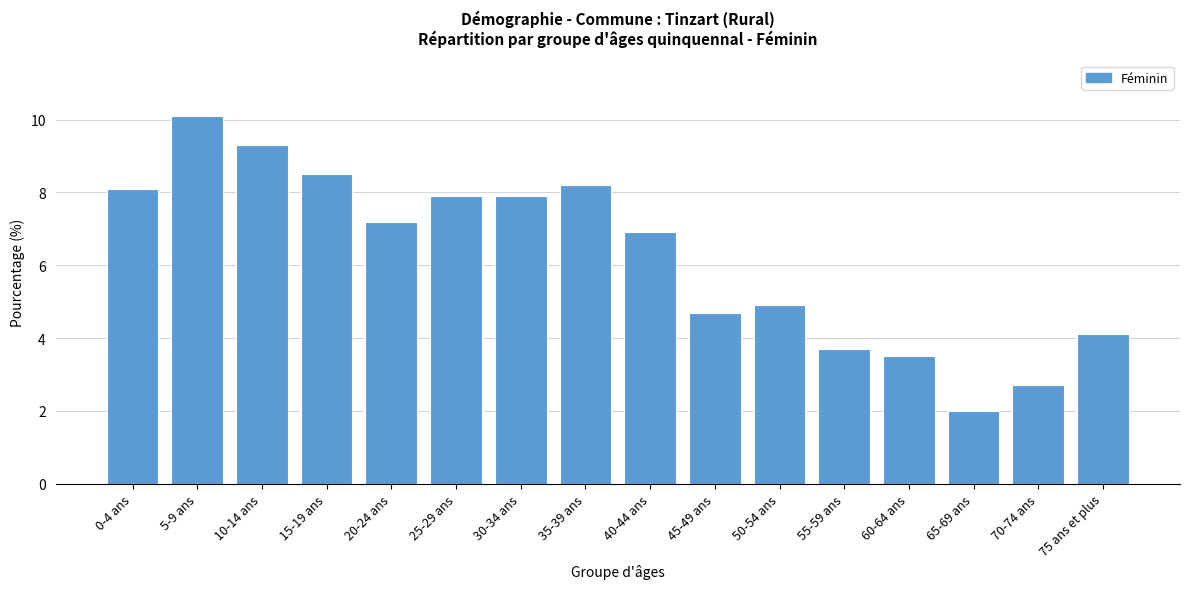

Reading right to left, transcribe all the data shown in this chart.

75 ans et plus=4.1	70-74 ans=2.7	65-69 ans=2.0	60-64 ans=3.5	55-59 ans=3.7	50-54 ans=4.9	45-49 ans=4.7	40-44 ans=6.9	35-39 ans=8.2	30-34 ans=7.9	25-29 ans=7.9	20-24 ans=7.2	15-19 ans=8.5	10-14 ans=9.3	5-9 ans=10.1	0-4 ans=8.1